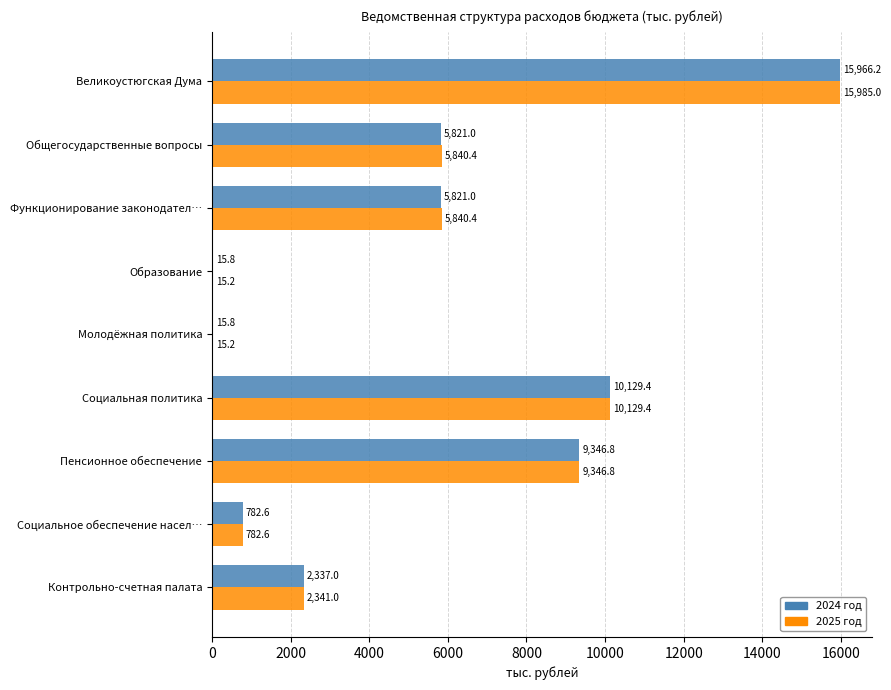

Count the number of categories in the chart.

9